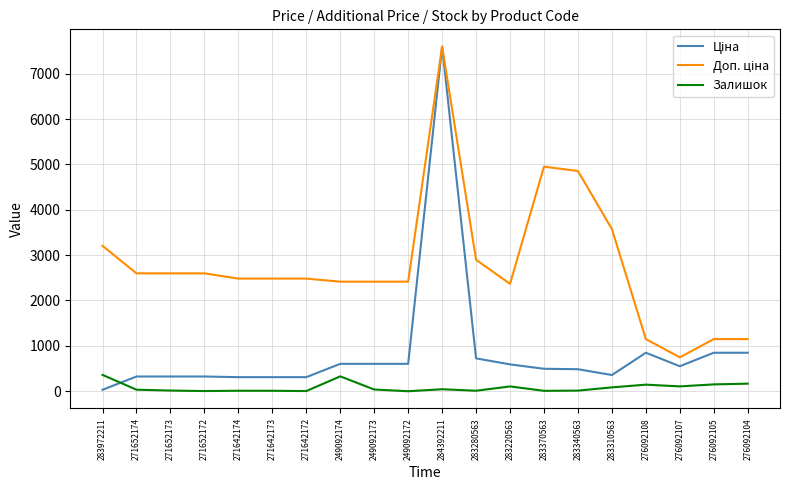

At which category is the sum across all series the highest?

284392211